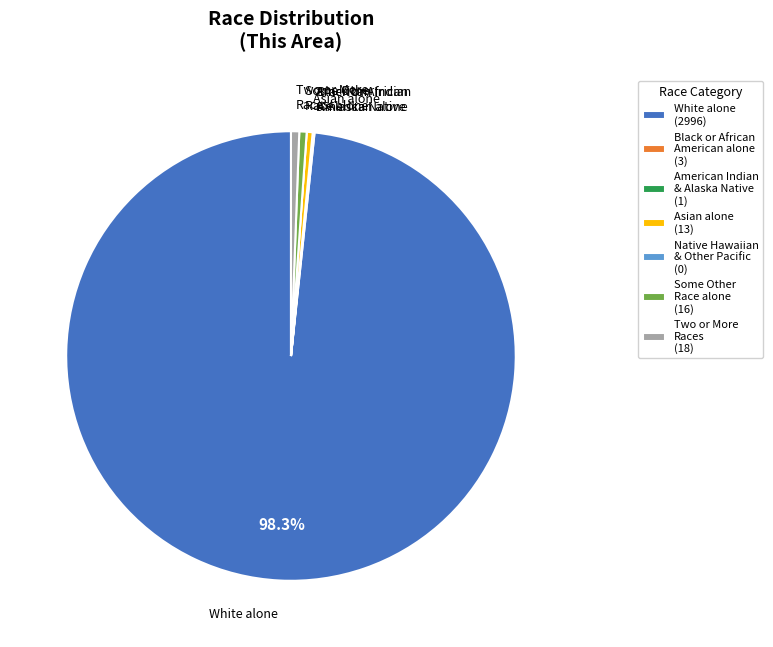

What is the majority slice?

White alone (2996)